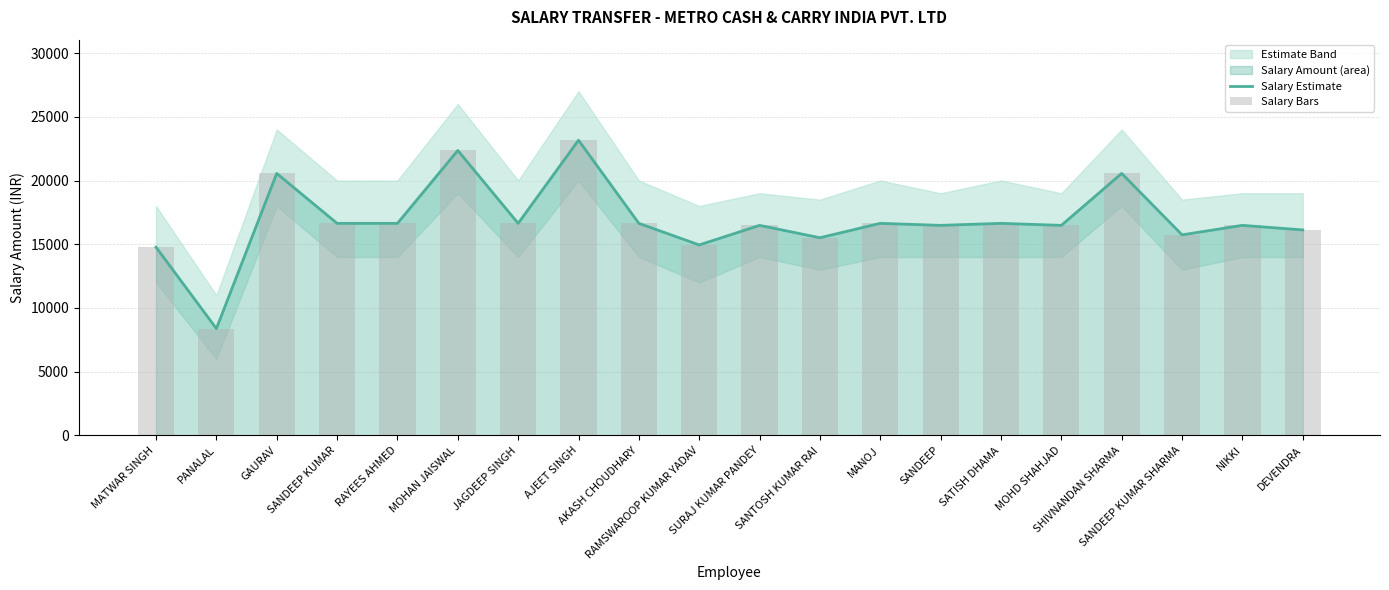

Reading right to left, what are all the values shown in this chart?

Salary Estimate: DEVENDRA=16125	NIKKI=16482	SANDEEP KUMAR SHARMA=15739	SHIVNANDAN SHARMA=20556	MOHD SHAHJAD=16482	SATISH DHAMA=16640	SANDEEP=16482	MANOJ=16640	SANTOSH KUMAR RAI=15512	SURAJ KUMAR PANDEY=16482	RAMSWAROOP KUMAR YADAV=14947	AKASH CHOUDHARY=16640	AJEET SINGH=23162	JAGDEEP SINGH=16640	MOHAN JAISWAL=22360	RAYEES AHMED=16640	SANDEEP KUMAR=16640	GAURAV=20556	PANALAL=8388	MATWAR SINGH=14769
Salary Bars: DEVENDRA=16125	NIKKI=16482	SANDEEP KUMAR SHARMA=15739	SHIVNANDAN SHARMA=20556	MOHD SHAHJAD=16482	SATISH DHAMA=16640	SANDEEP=16482	MANOJ=16640	SANTOSH KUMAR RAI=15512	SURAJ KUMAR PANDEY=16482	RAMSWAROOP KUMAR YADAV=14947	AKASH CHOUDHARY=16640	AJEET SINGH=23162	JAGDEEP SINGH=16640	MOHAN JAISWAL=22360	RAYEES AHMED=16640	SANDEEP KUMAR=16640	GAURAV=20556	PANALAL=8388	MATWAR SINGH=14769